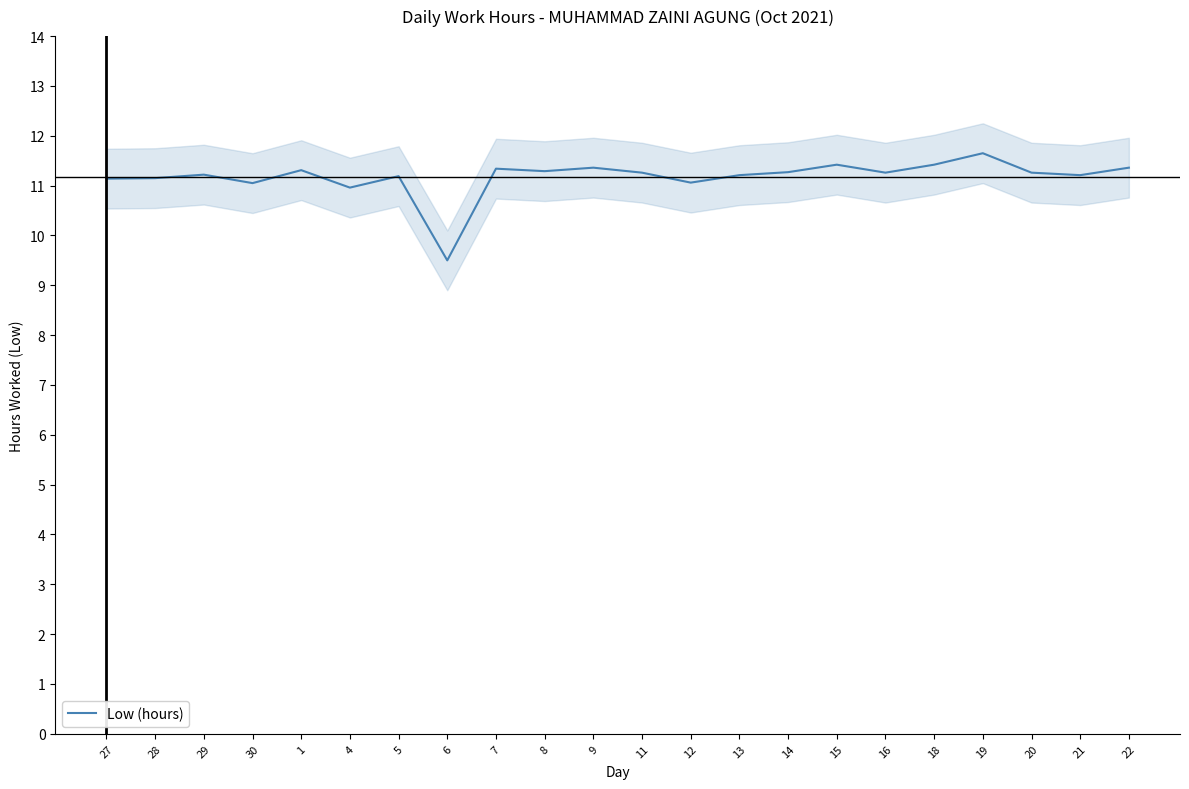

Reading left to right, extract all data points from this chart.

27=11.1	28=11.2	29=11.2	30=11.1	1=11.3	4=11.0	5=11.2	6=9.5	7=11.3	8=11.3	9=11.4	11=11.3	12=11.1	13=11.2	14=11.3	15=11.4	16=11.3	18=11.4	19=11.7	20=11.3	21=11.2	22=11.4